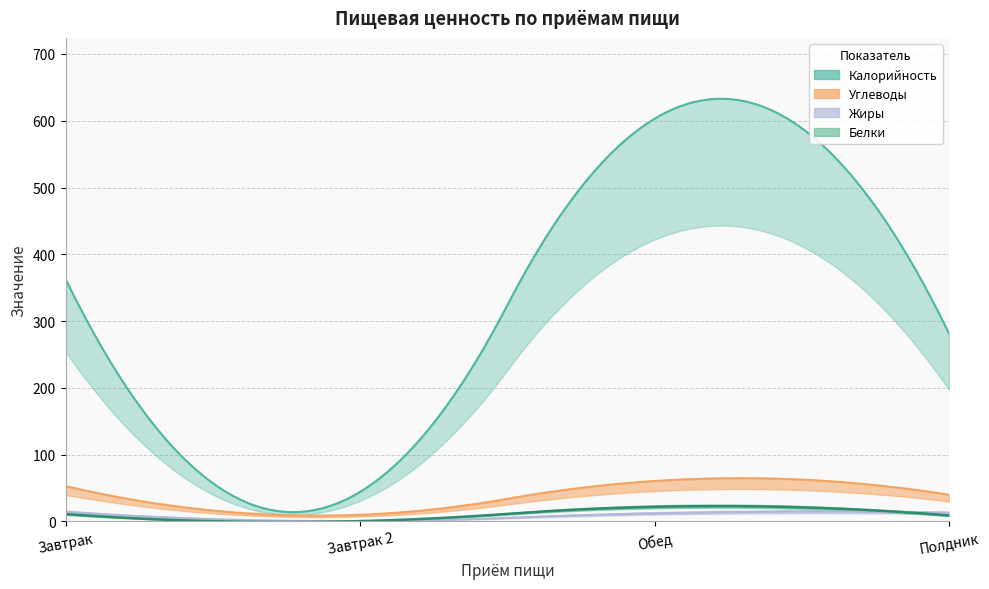

At which label is Жиры closest to 7?

Обед